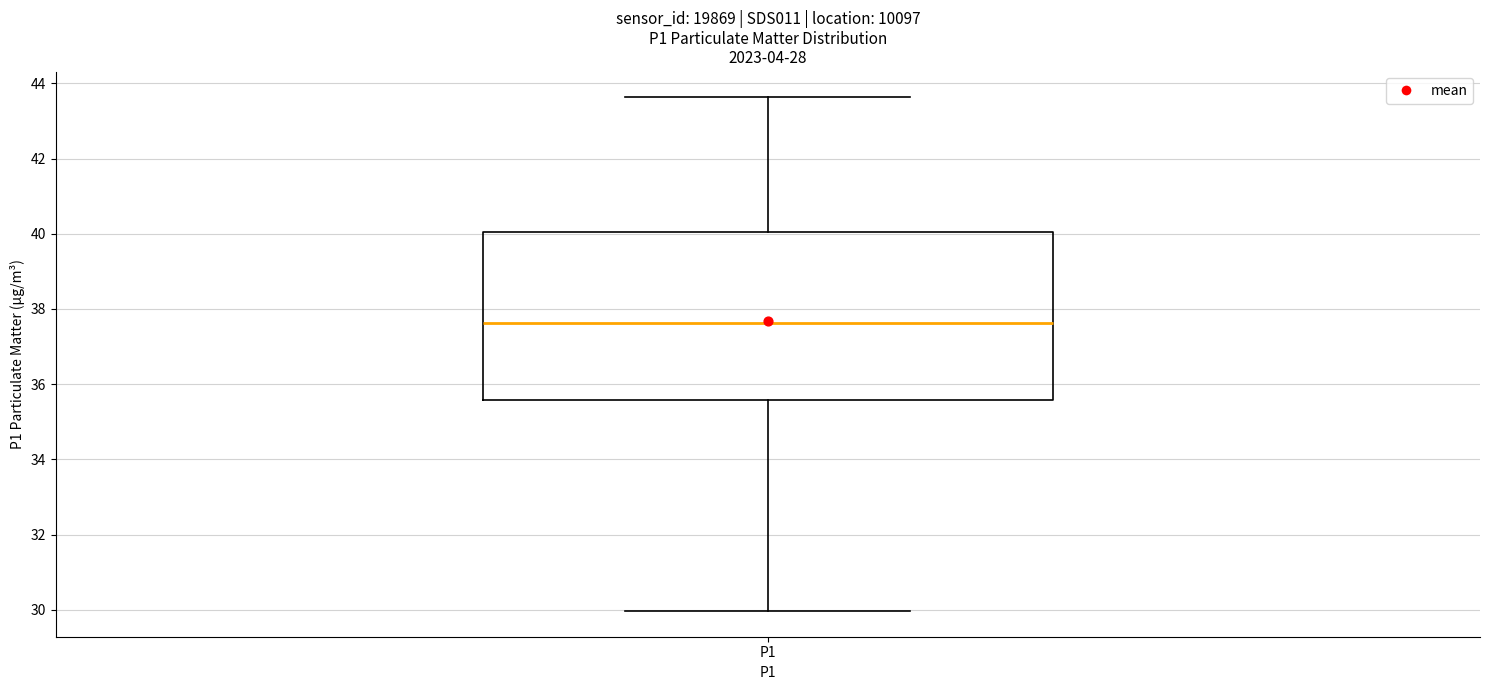

Read this box plot against the y-axis: the position of the median line, the range covered by the box, and the ends of both whiskers. The values are not printed on the chart, so give them approximately, as read against the axis.

median 37.6, box 35.6 to 40.0, whiskers 30.0 to 43.6